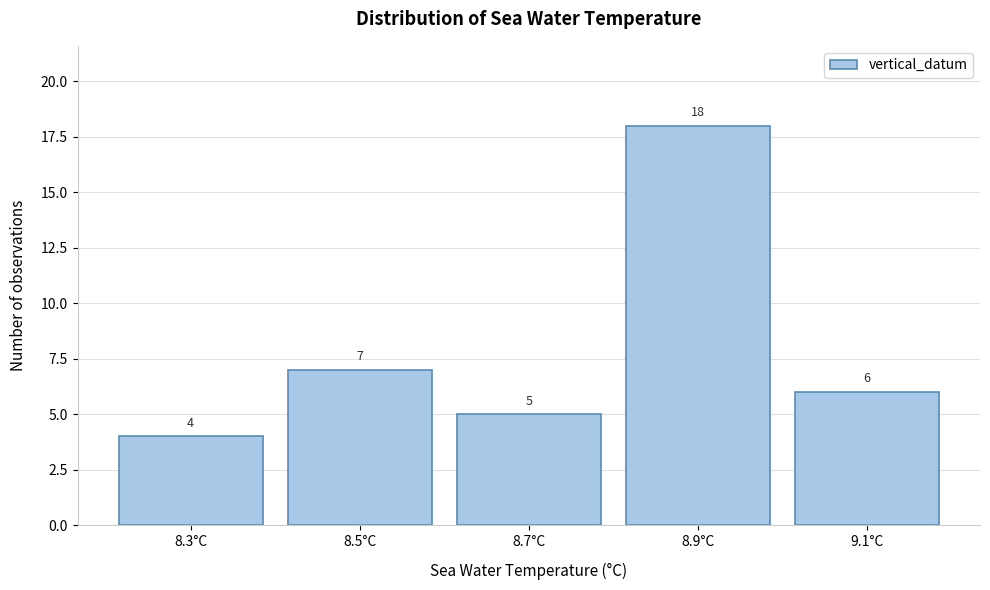

Reading right to left, extract all data points from this chart.

9.1°C=6	8.9°C=18	8.7°C=5	8.5°C=7	8.3°C=4